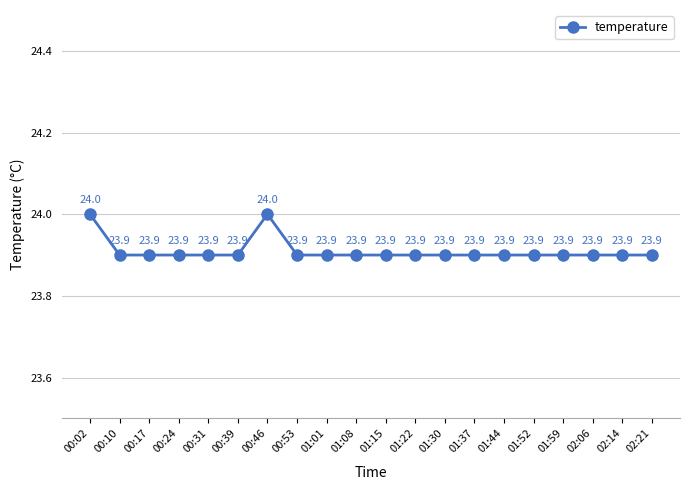

What is the maximum value shown in the chart?

24.0